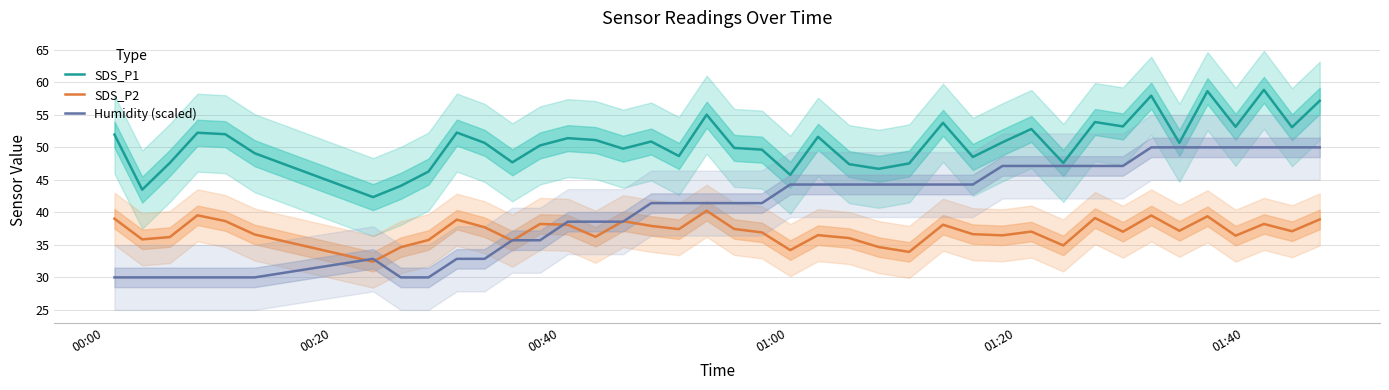

True or false: SDS_P2 has more than 1 points higher than both neighbors.

True